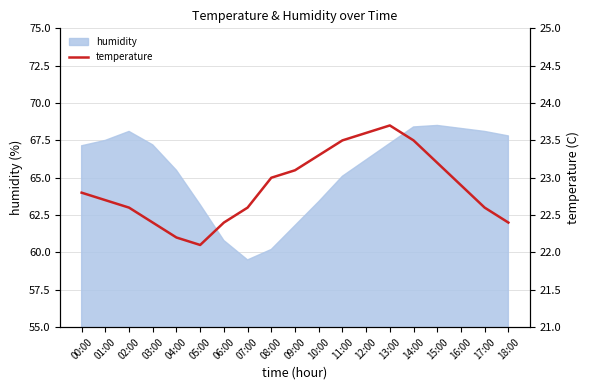

What is the minimum value shown in the chart?

22.1